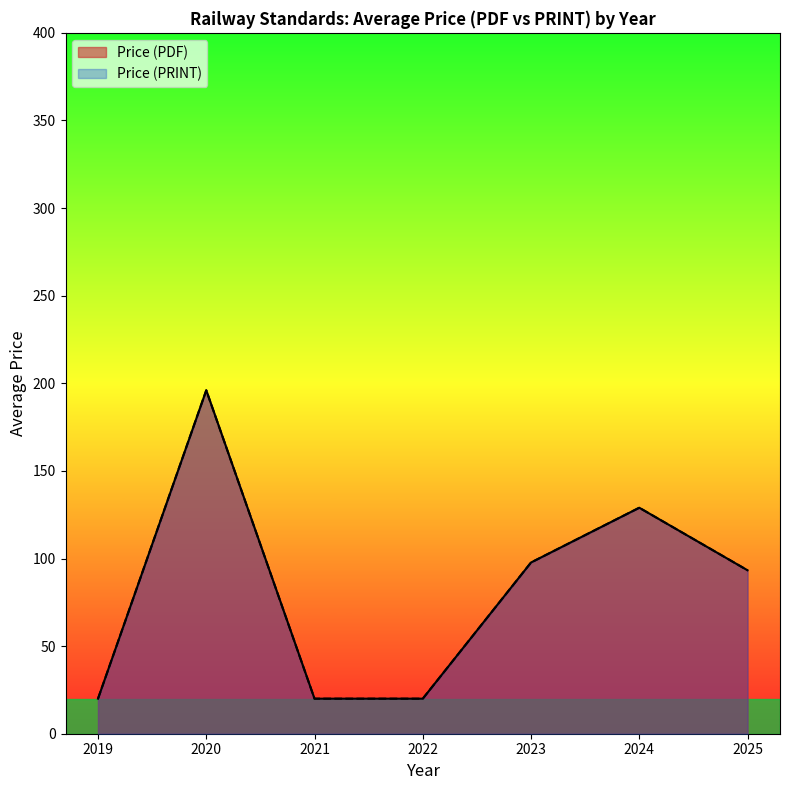

True or false: Price (PDF) and Price (PRINT) intersect in this chart.

False